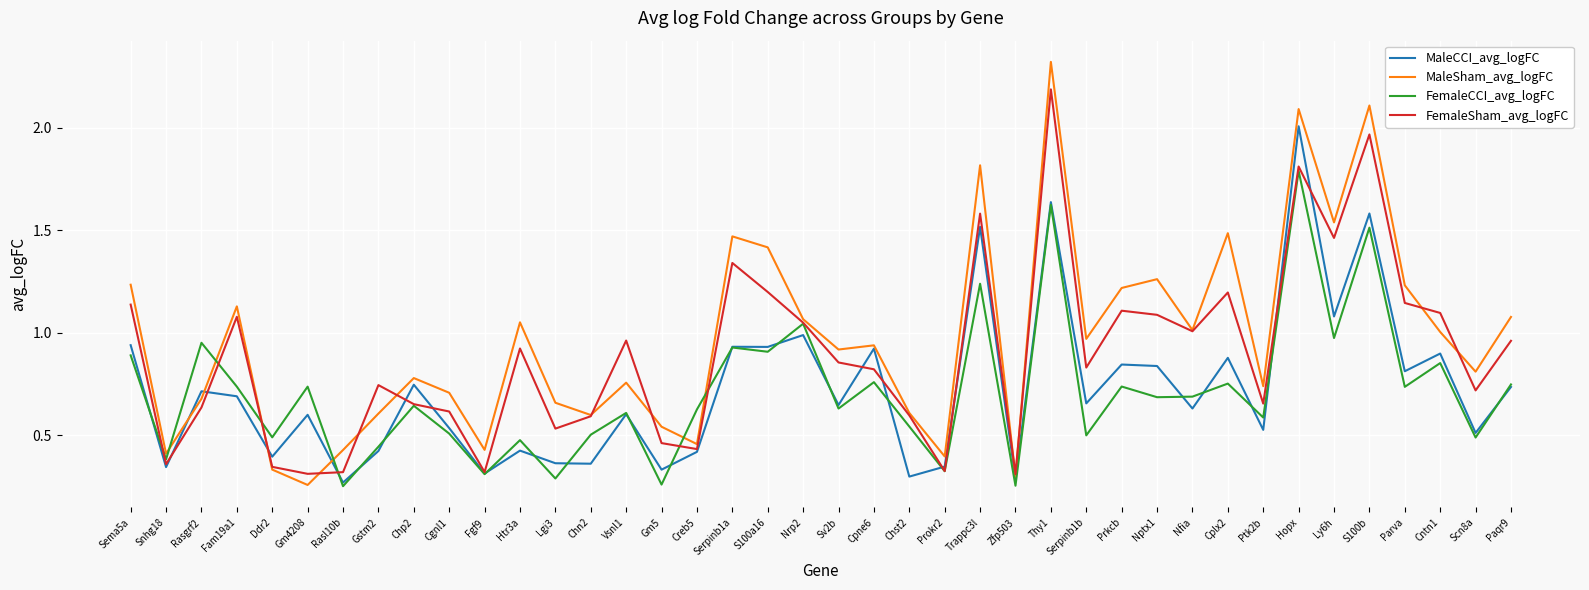

Which category has the highest value in the MaleCCI_avg_logFC series?

Hopx